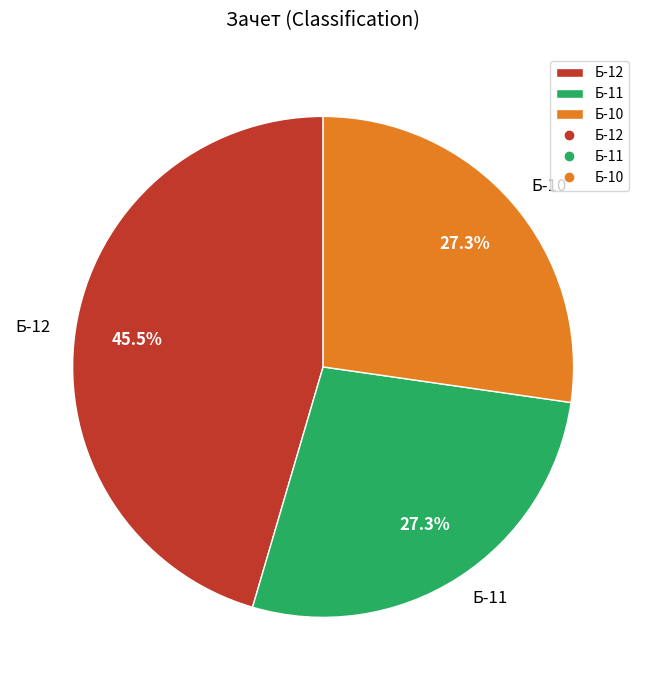

To the nearest percent, what portion does Б-11 represent?

27%